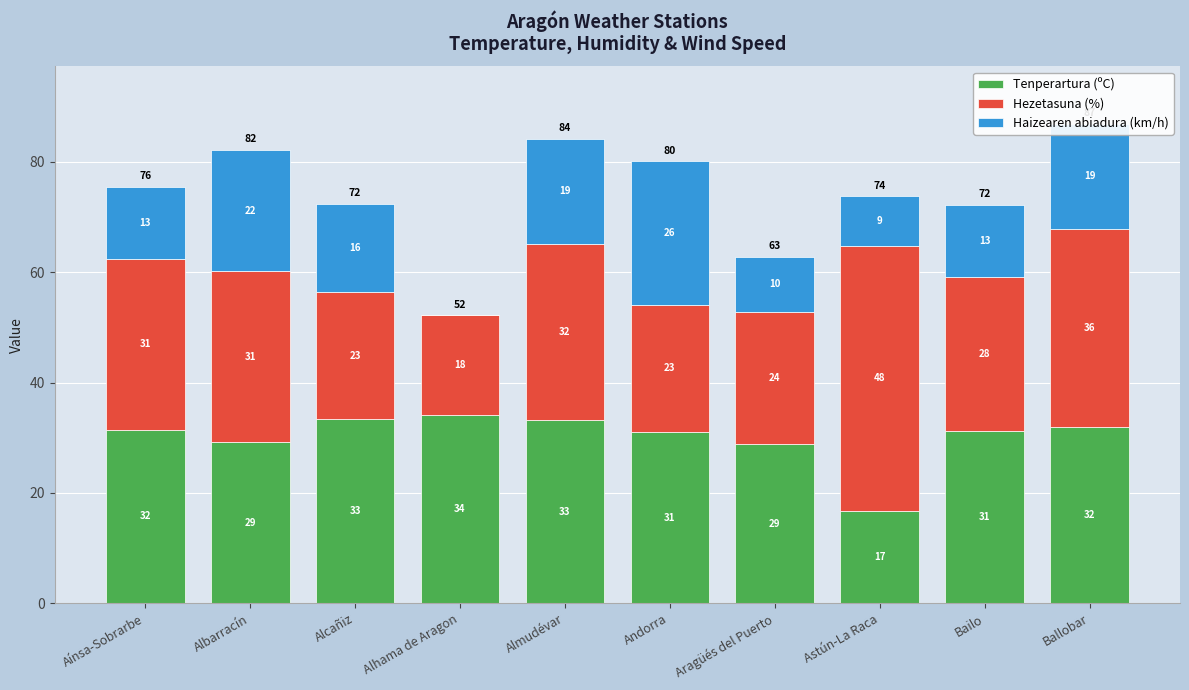

At which label does Tenperartura (ºC) reach its peak?

Alhama de Aragon